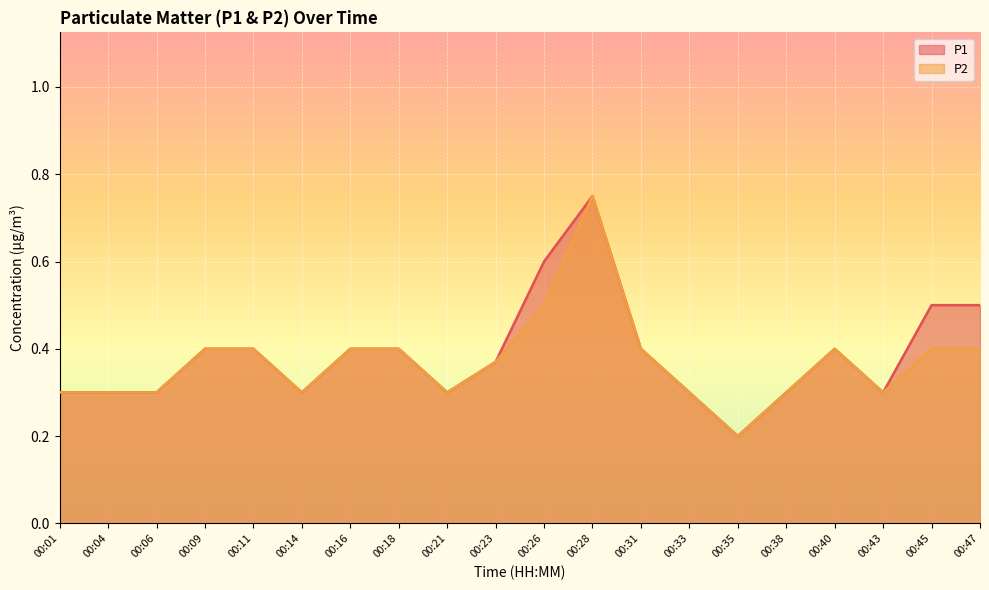

The value of P1 at 00:04 is 0.1. True or false?

False